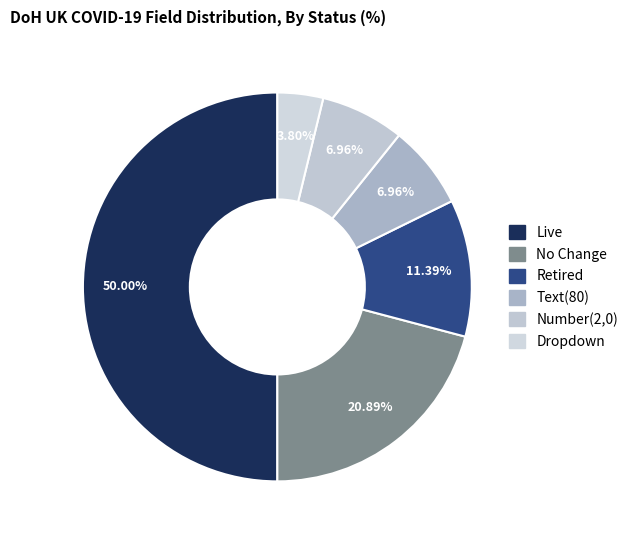

What percentage is the Dropdown slice, to the nearest percent?

4%